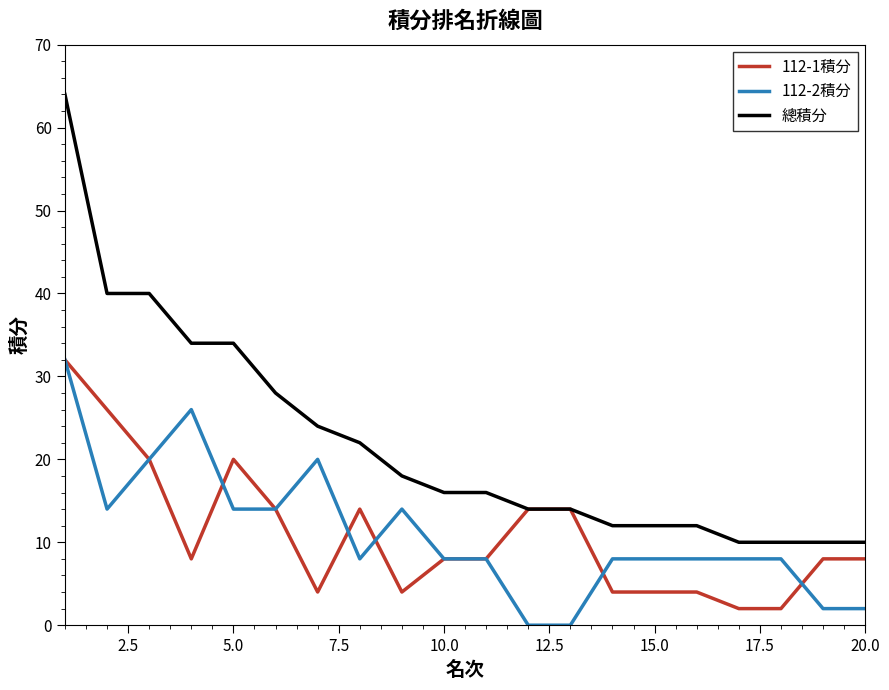

Which series has the widest spread of values?

總積分